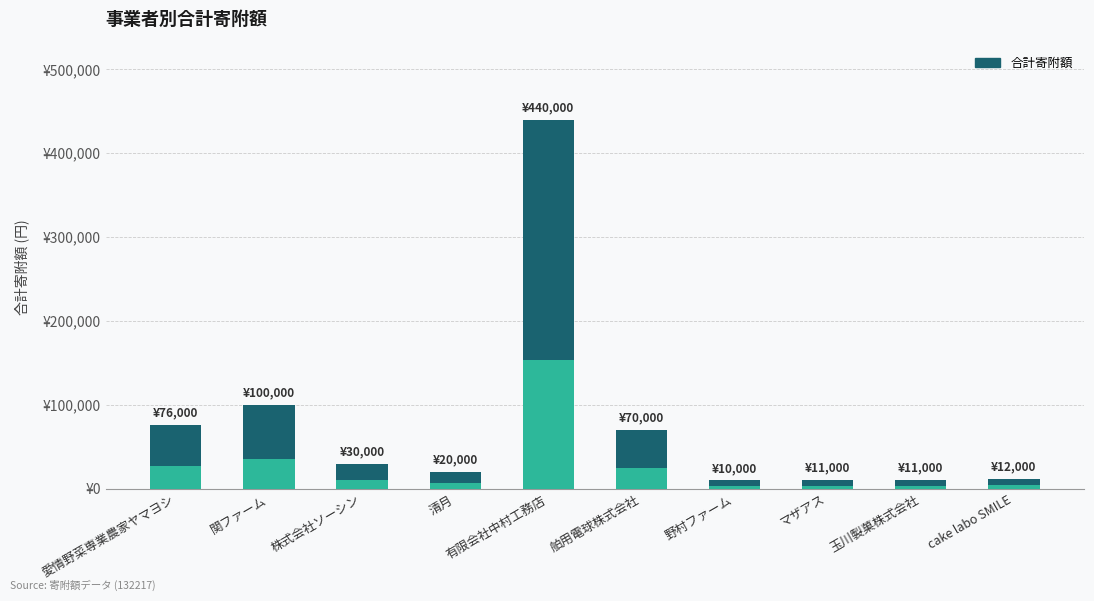

Reading left to right, extract all data points from this chart.

76000	100000	30000	20000	440000	70000	10000	11000	11000	12000